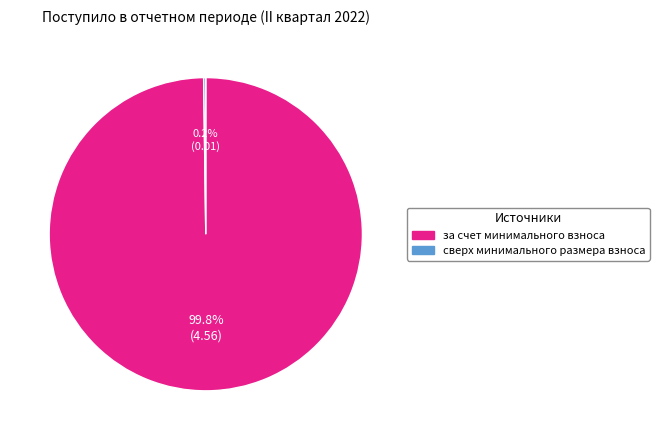

Is it true that за счет минимального взноса is 100% of the pie?

True